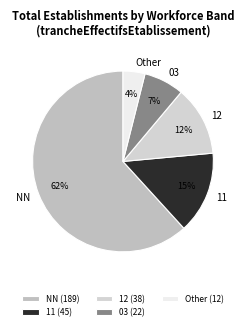

What percentage is the 12 slice, to the nearest percent?

12%